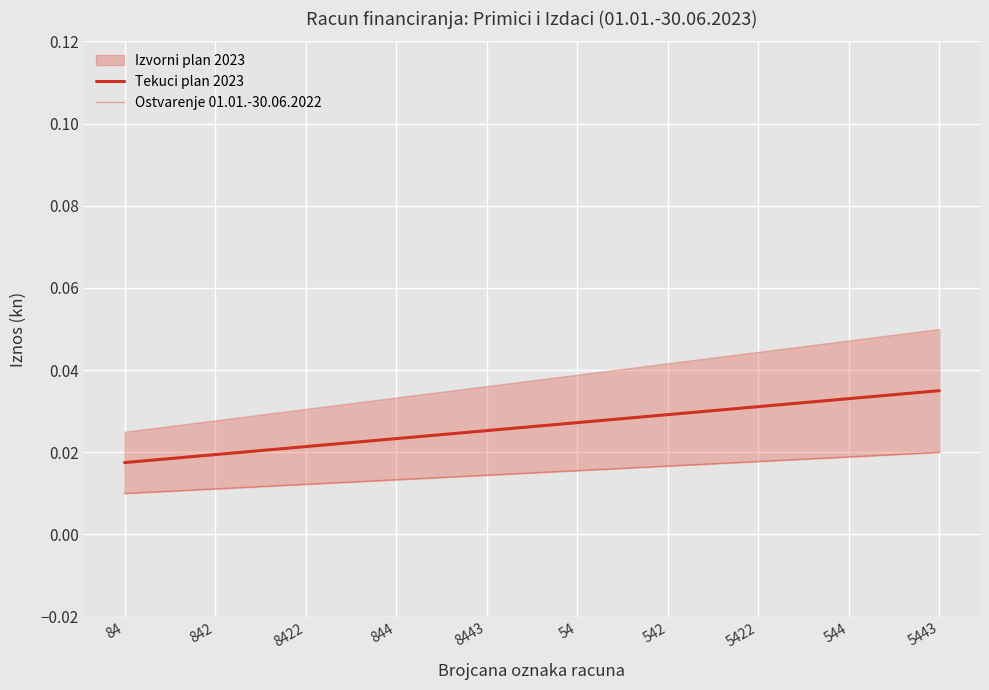

What position from the left is 844?

4